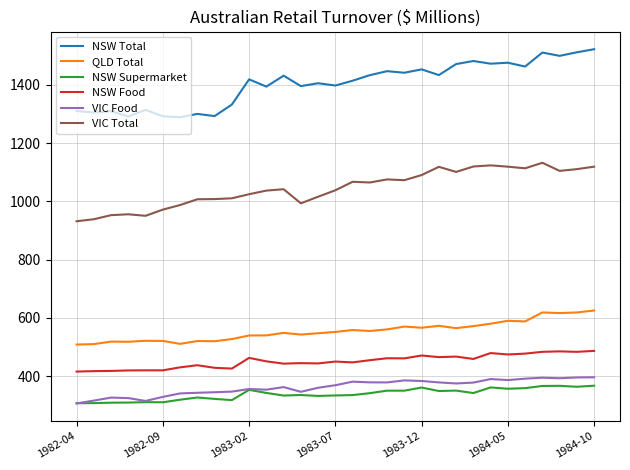

In NSW Supermarket, how many points are higher than both neighbors (excluding endpoints)?

9